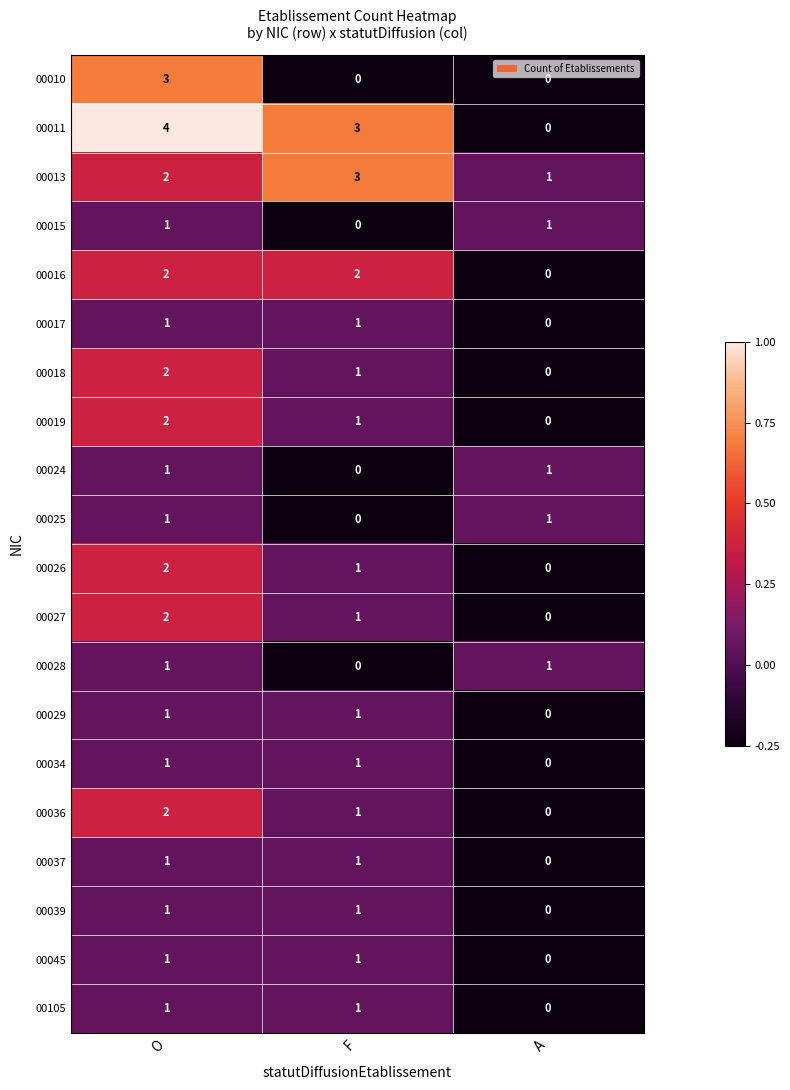

List the labels in order of 00026 value, smallest first.

A, F, O